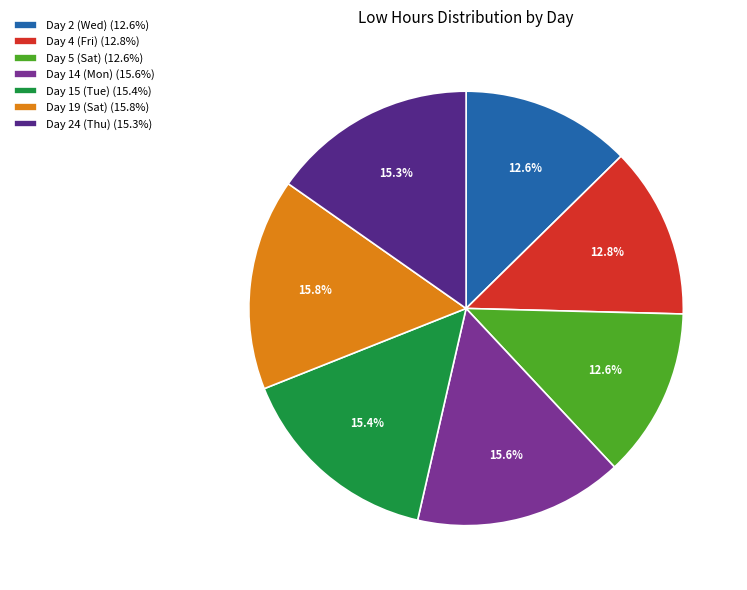

The Day 19 (Sat) slice represents 16% of the pie. True or false?

True